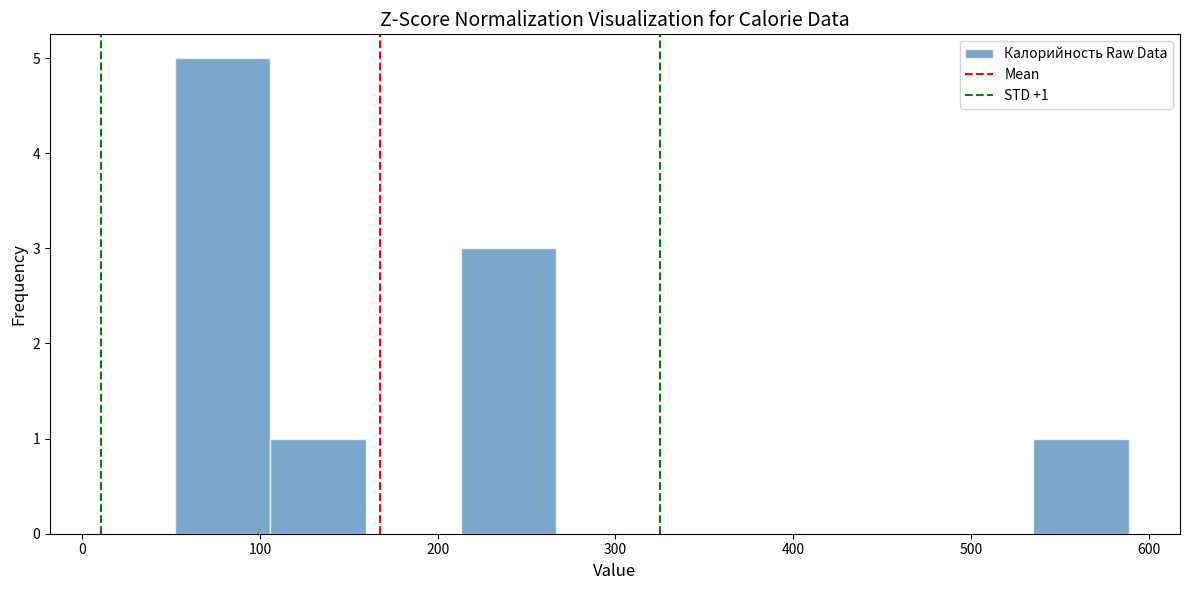

Over which range of the x-axis is the bar tallest?

50 to 110